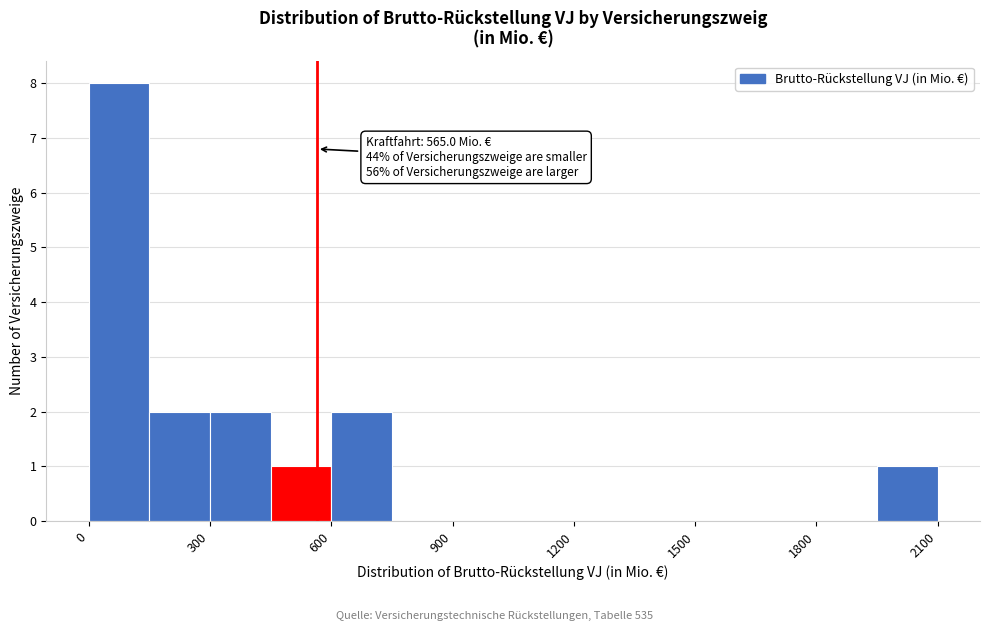

Around what value on the x-axis is the tallest bar? Give the approximate position of its centre, as read against the axis.

100